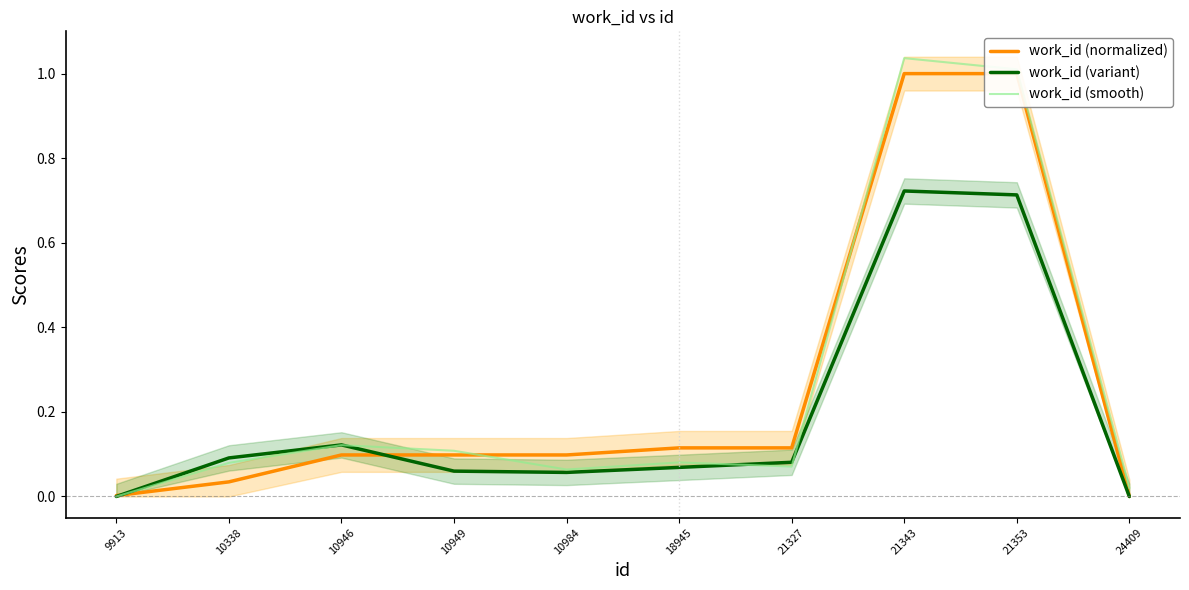

How many lines are shown in the chart?

3